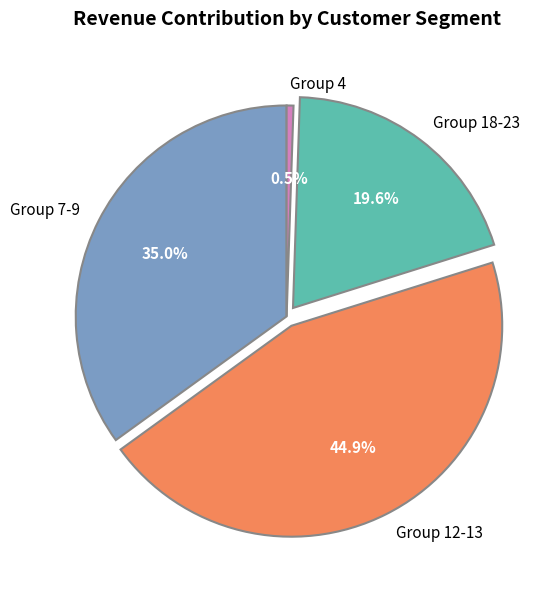

Between Group 7-9 and Group 18-23, which is larger?

Group 7-9